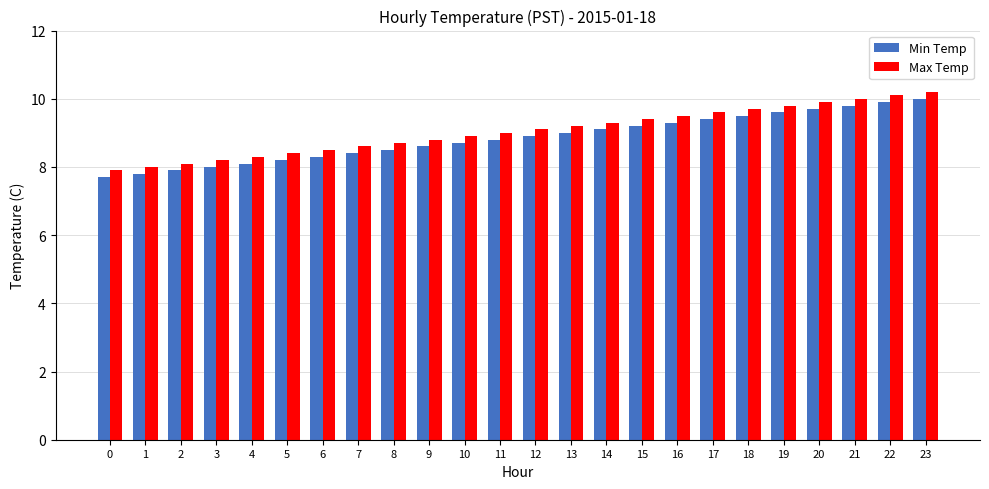

What value does the Max Temp series have at 2?

8.1